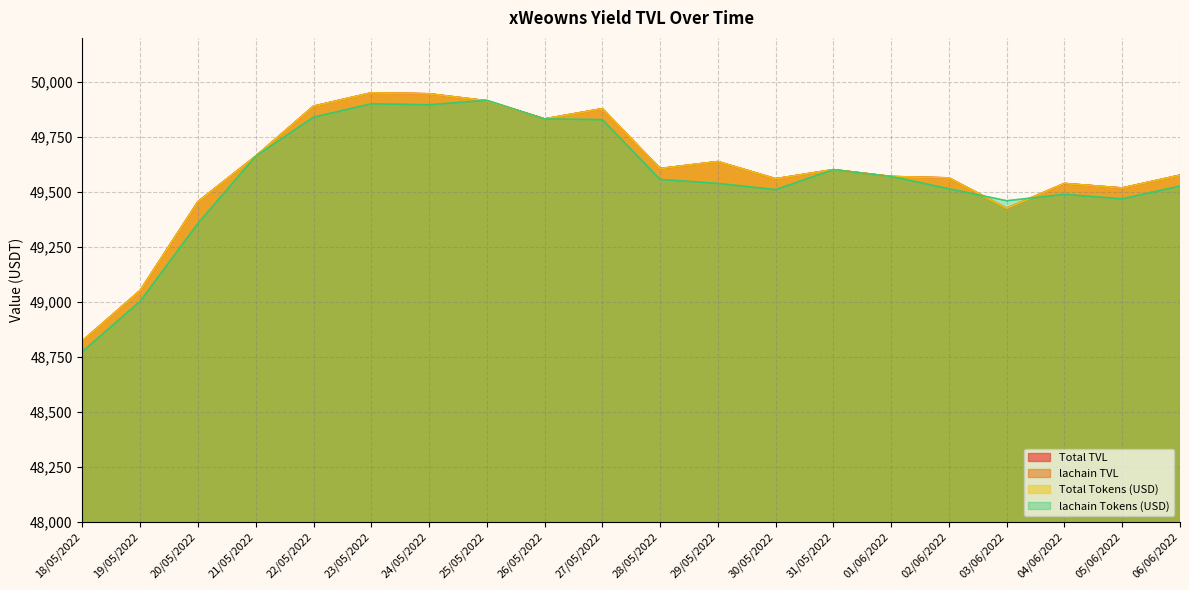

Which series has the largest total across all categories?

Total TVL